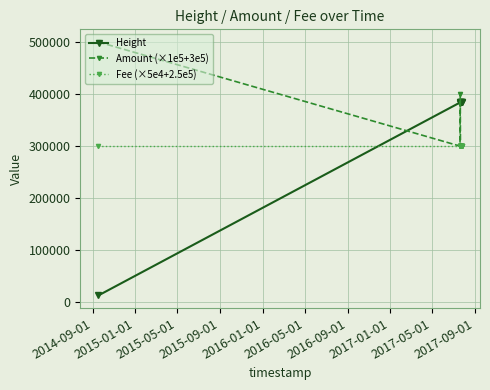

List the series in order of their peak value, lowest first.

Fee (×5e4+2.5e5), Height, Amount (×1e5+3e5)